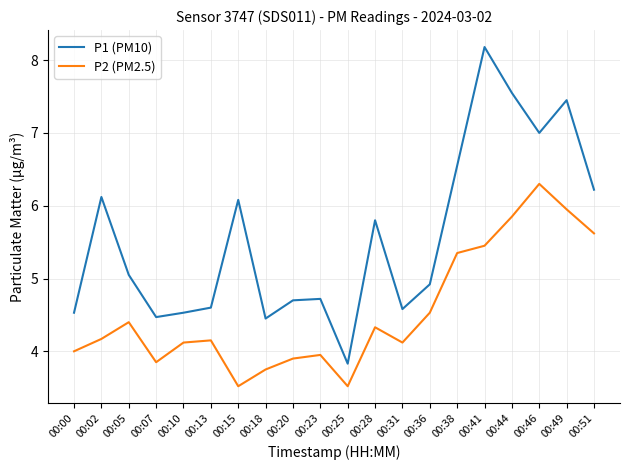

Which series has the largest total across all categories?

P1 (PM10)